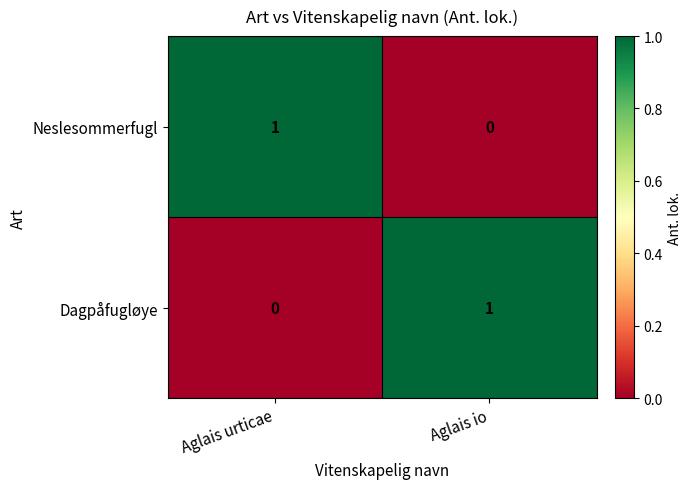

How many series are shown in this chart?

2